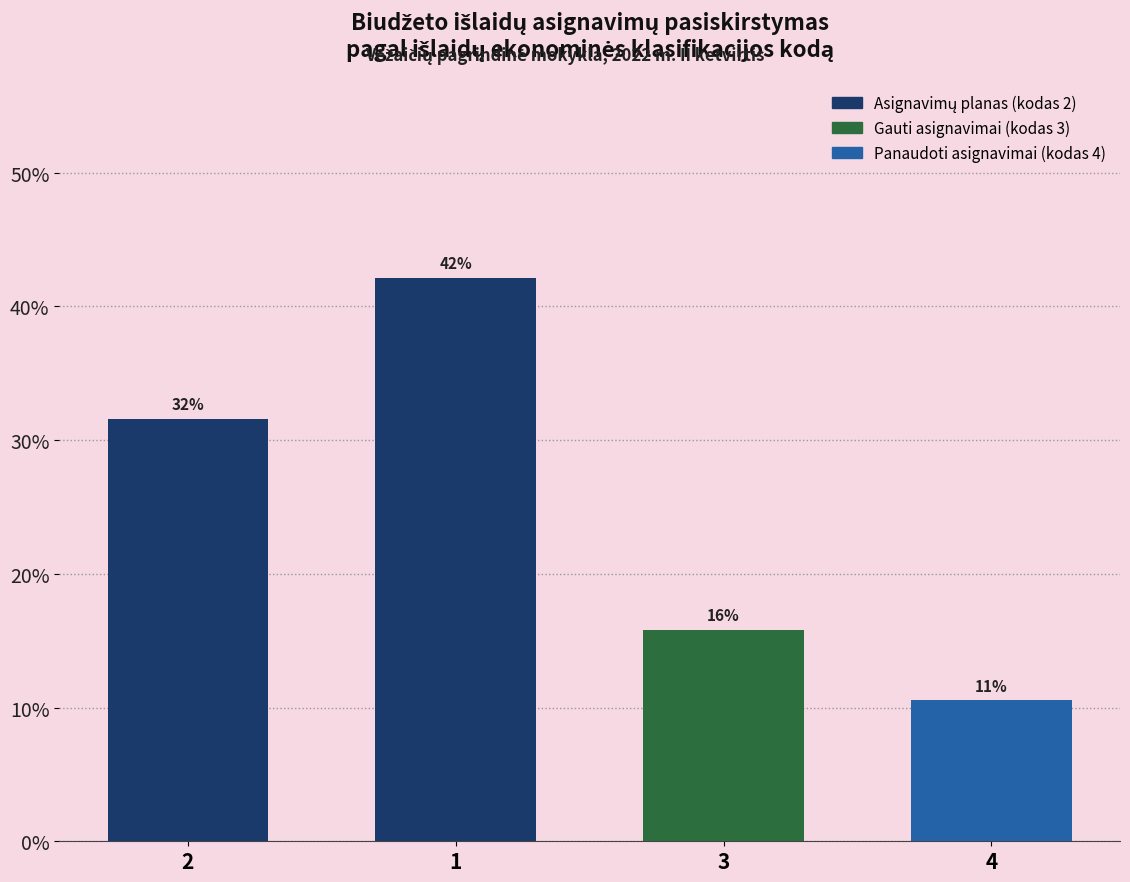

Does the chart contain any negative values?

No